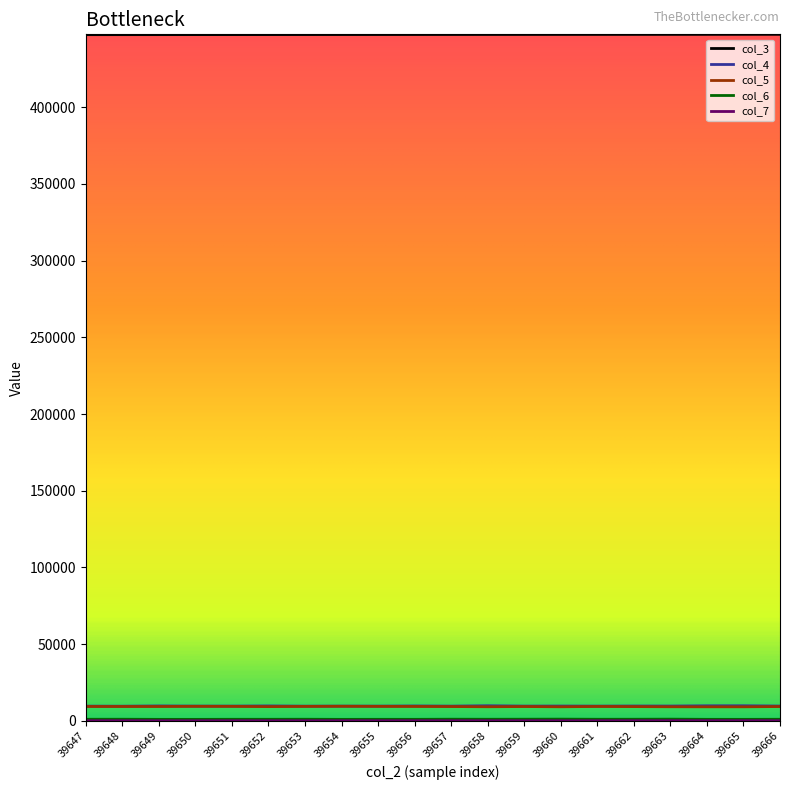

What is the greatest value displayed?

447499